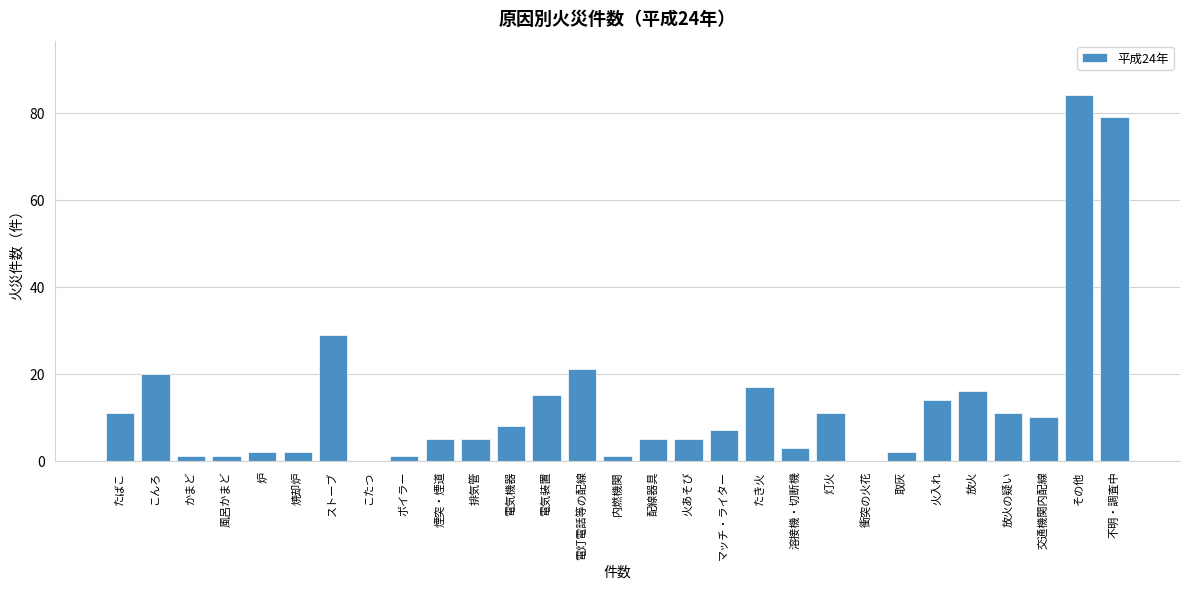

Reading left to right, extract all data points from this chart.

たばこ=11	こんろ=20	かまど=1	風呂かまど=1	炉=2	焼却炉=2	ストーブ=29	こたつ=0	ボイラー=1	煙突・煙道=5	排気管=5	電気機器=8	電気装置=15	電灯電話等の配線=21	内燃機関=1	配線器具=5	火あそび=5	マッチ・ライター=7	たき火=17	溶接機・切断機=3	灯火=11	衝突の火花=0	取灰=2	火入れ=14	放火=16	放火の疑い=11	交通機関内配線=10	その他=84	不明・調査中=79